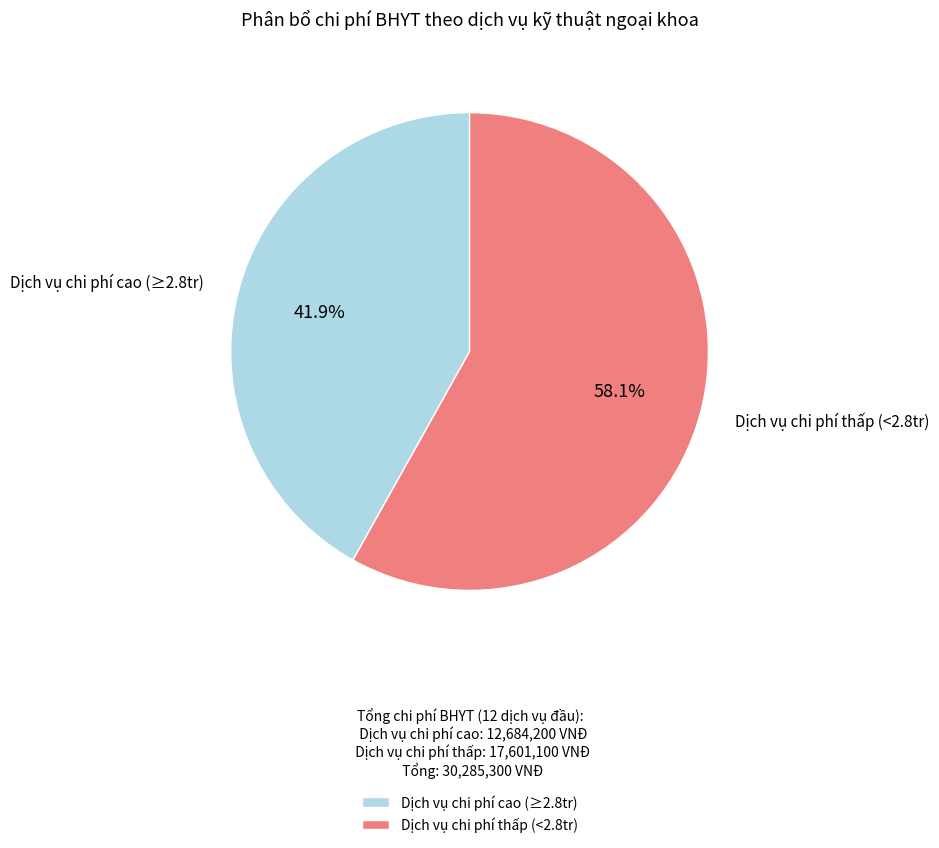

What is the largest slice in the pie chart?

Dịch vụ chi phí thấp (<2.8tr)